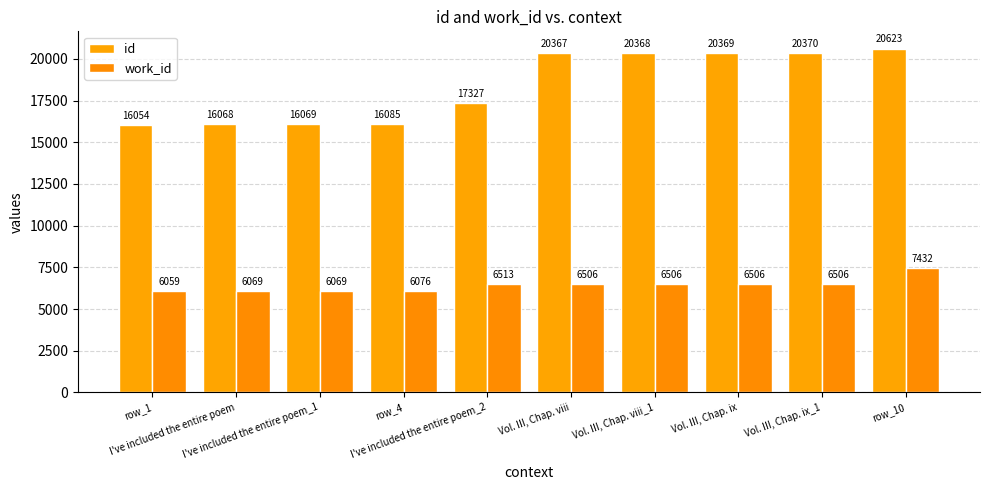

Which series has the largest total across all categories?

id